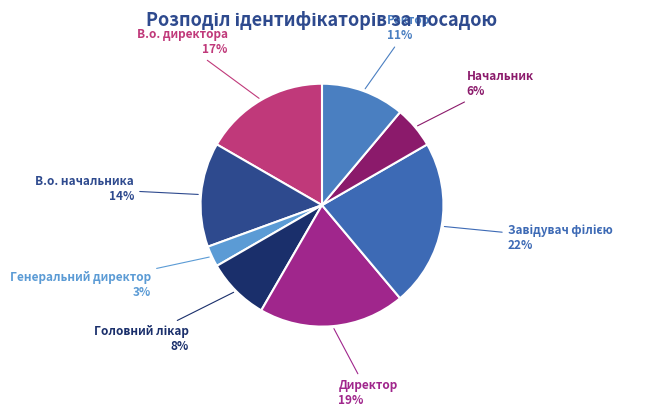

Count the number of slices in the pie.

8